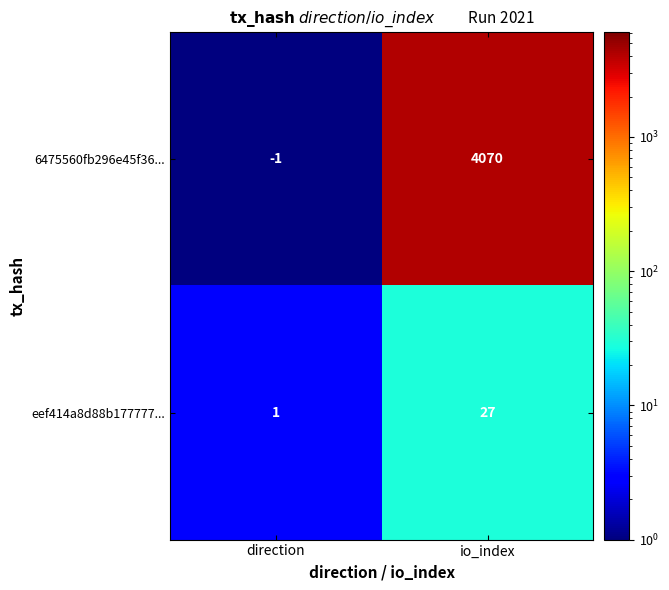

List the series in order of their overall mean, lowest first.

eef414a8d88b177777..., 6475560fb296e45f36...